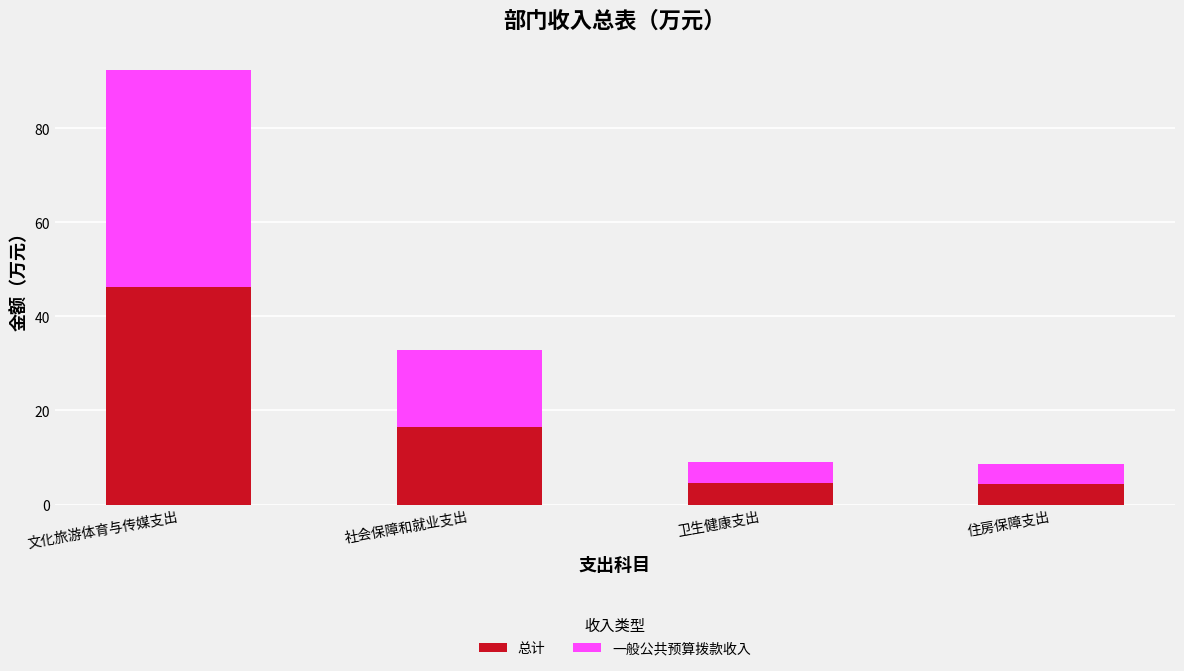

What is the value of the 总计 bar at the 1st from the left?

46.2